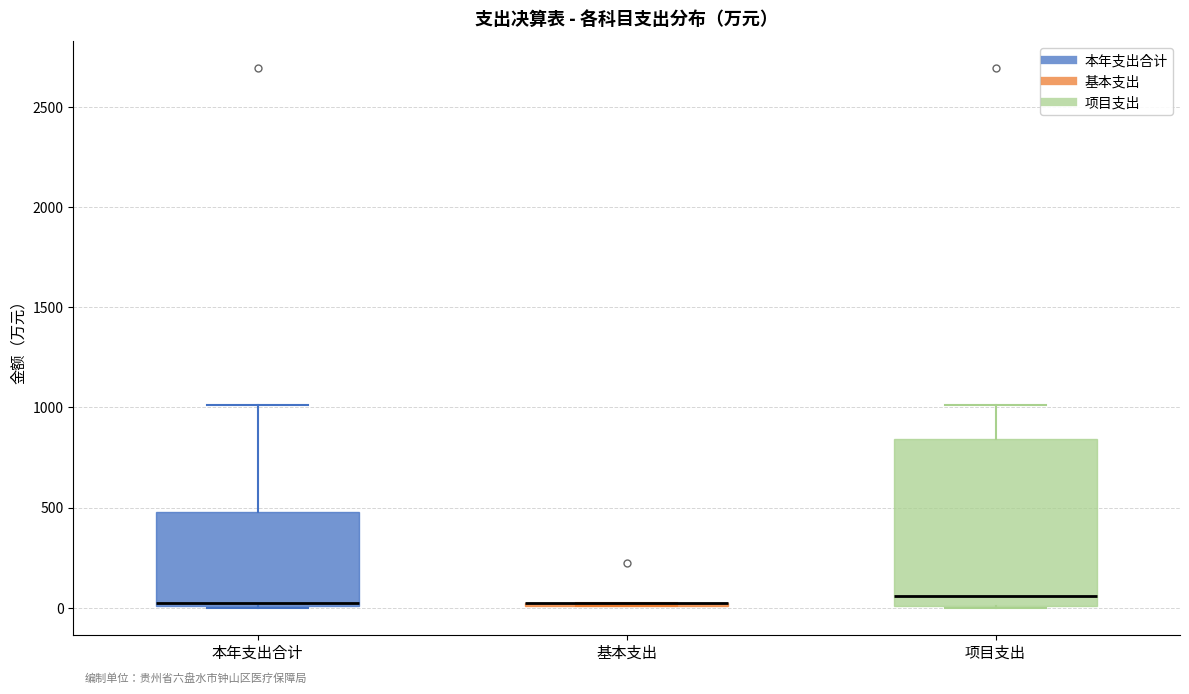

Reading left to right, transcribe this box plot: for each box, give where its median line is, the range the box spans, and where its two whiskers end, as read against the y-axis. The values are not printed on the chart, so give them approximately, as read against the axis.

本年支出合计: median 0, box 0 to 500, whiskers 0 to 1000
基本支出: box collapsed to a line at 0, whiskers 0 to 0
项目支出: median 50, box 0 to 850, whiskers 0 to 1000